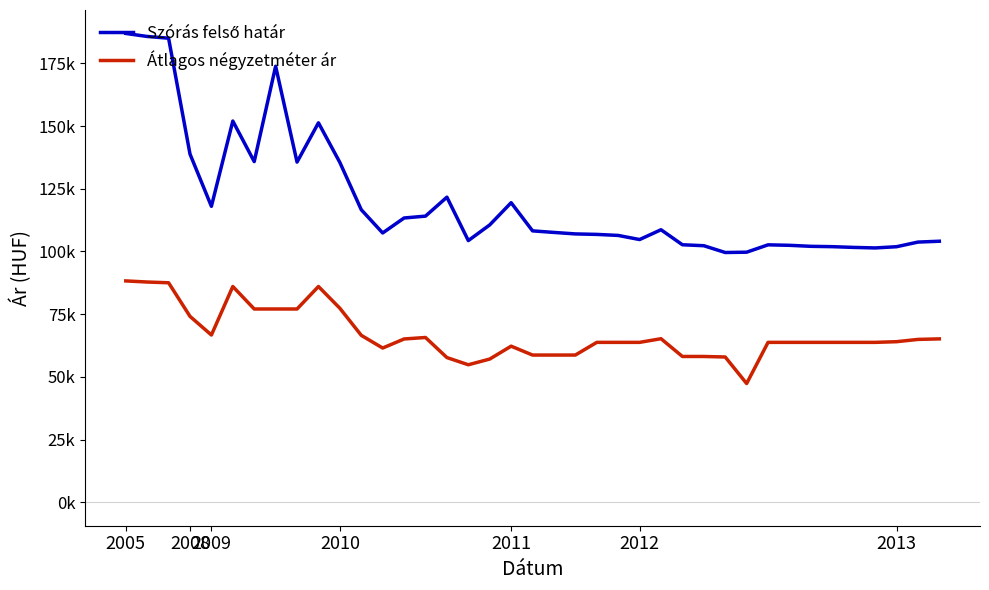

How many interior local valleys does the Átlagos négyzetméter ár series have?

4